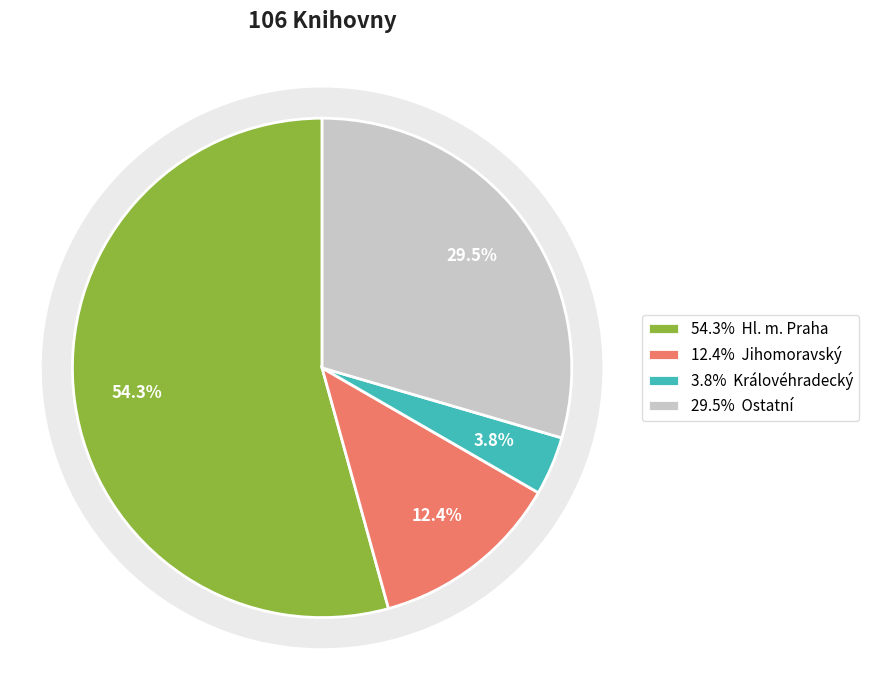

Is there any slice that represents more than half of the pie?

Yes